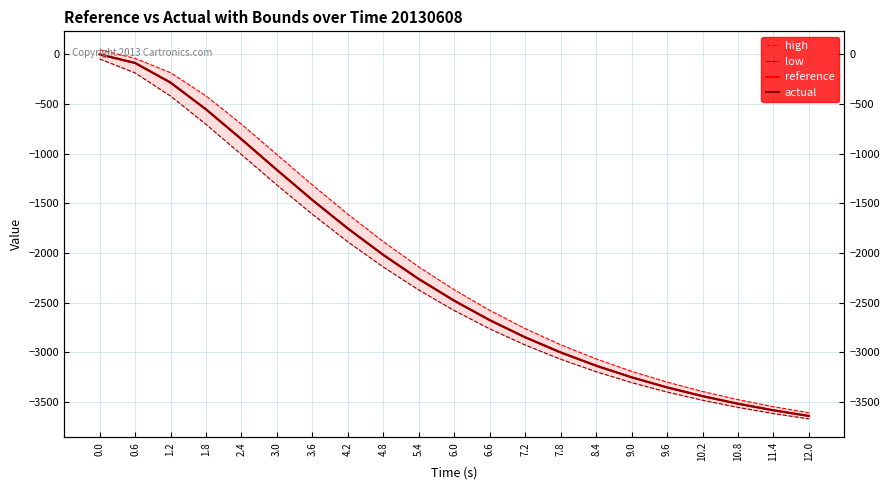

Which category has the lowest value in the actual series?

12.0